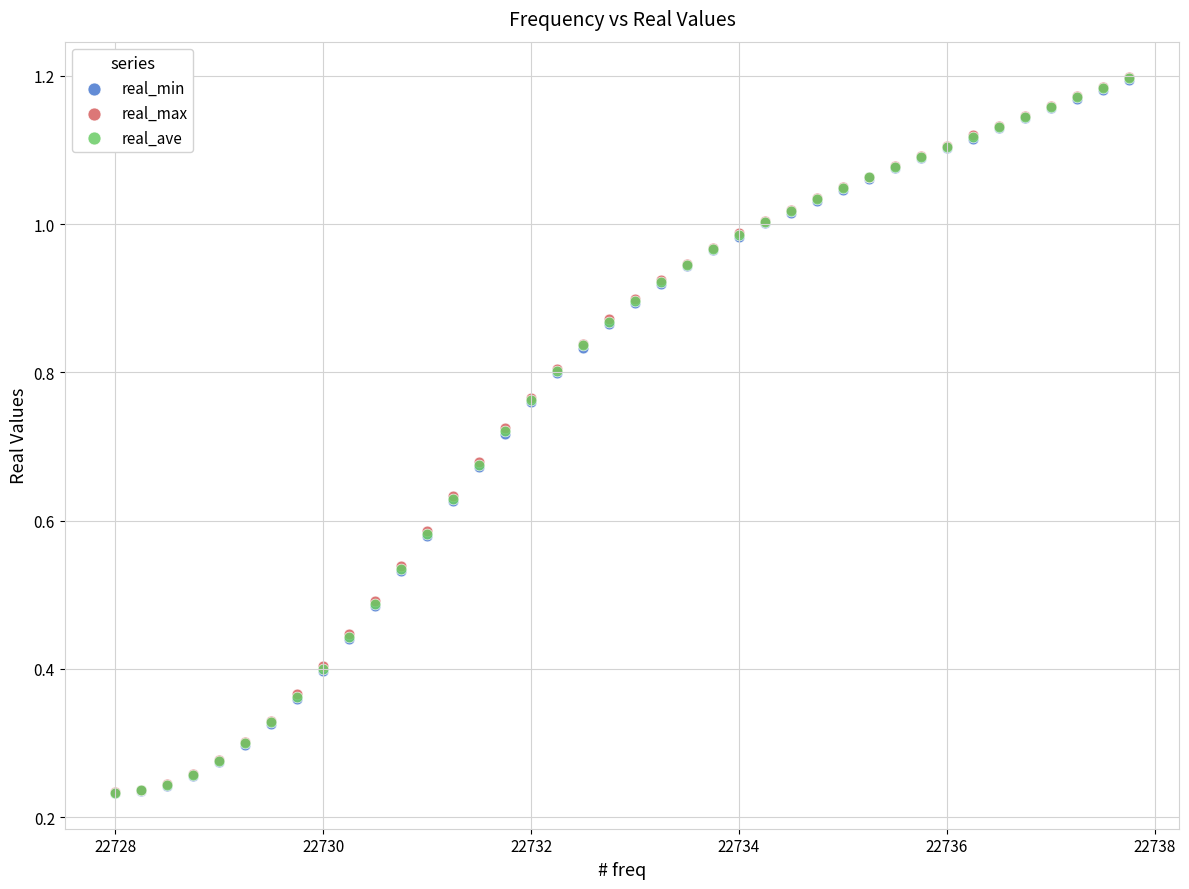

What are all the series names shown in the legend?

real_min, real_max, real_ave